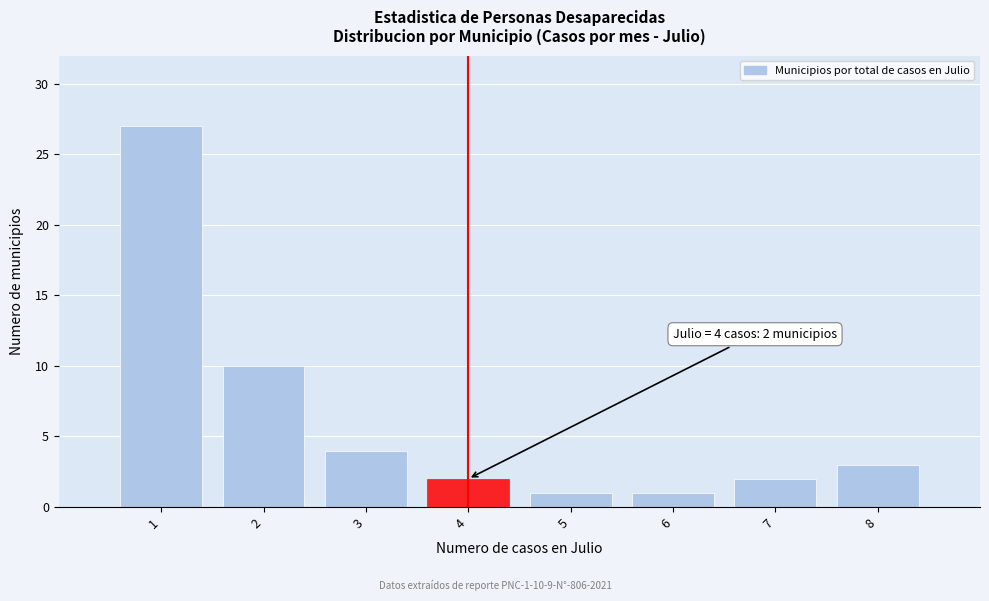

Which range on the x-axis has the tallest bar?

0.5 to 1.5